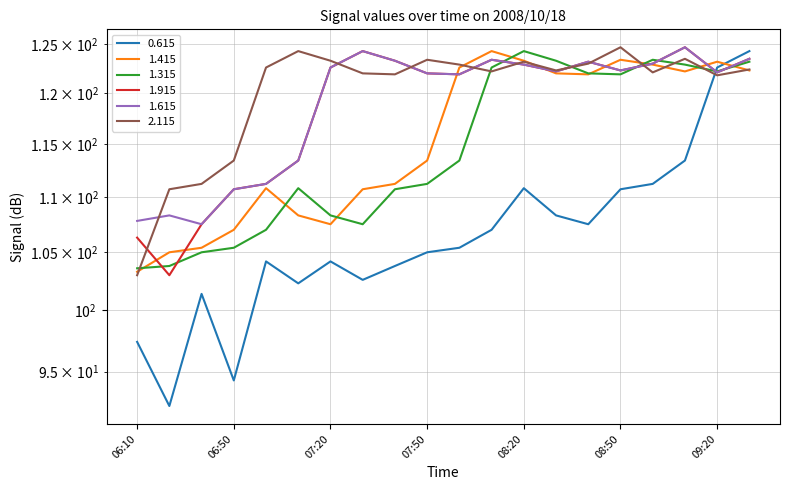

What is the minimum value shown in the chart?

92.3